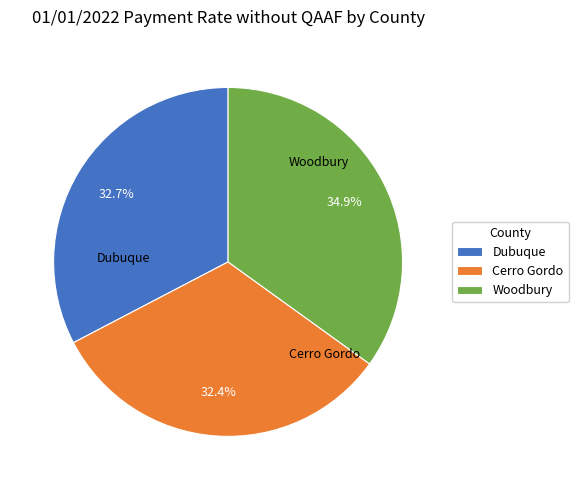

Count the number of slices in the pie.

3